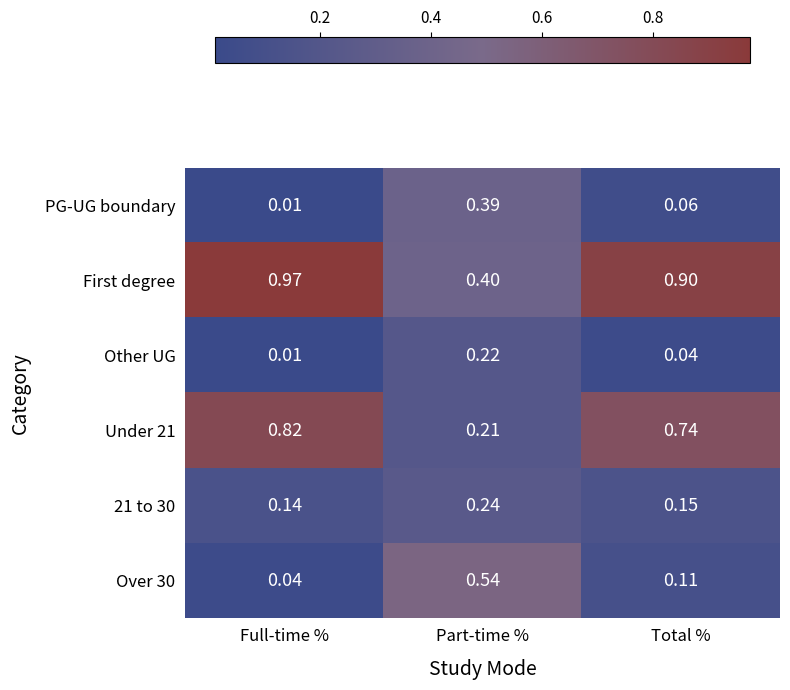

Where is PG-UG boundary nearest to the value 0?

Full-time %